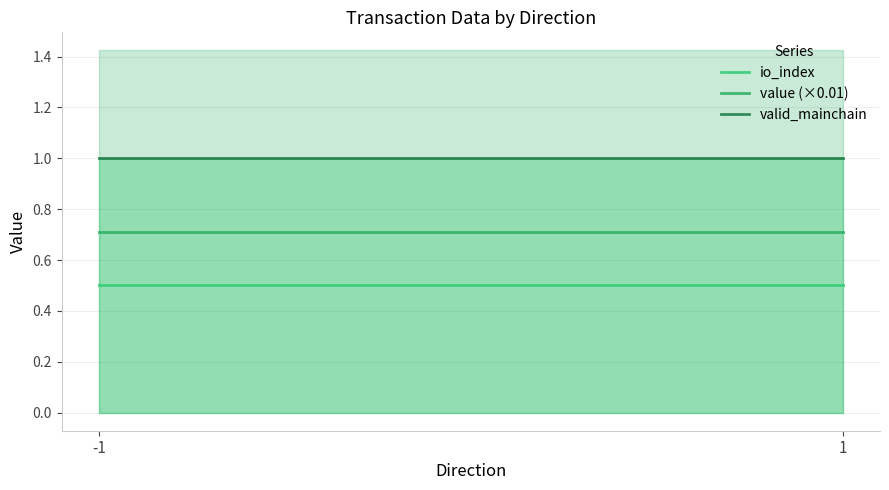

What is the spread (max minus min) of values at 1?

0.5